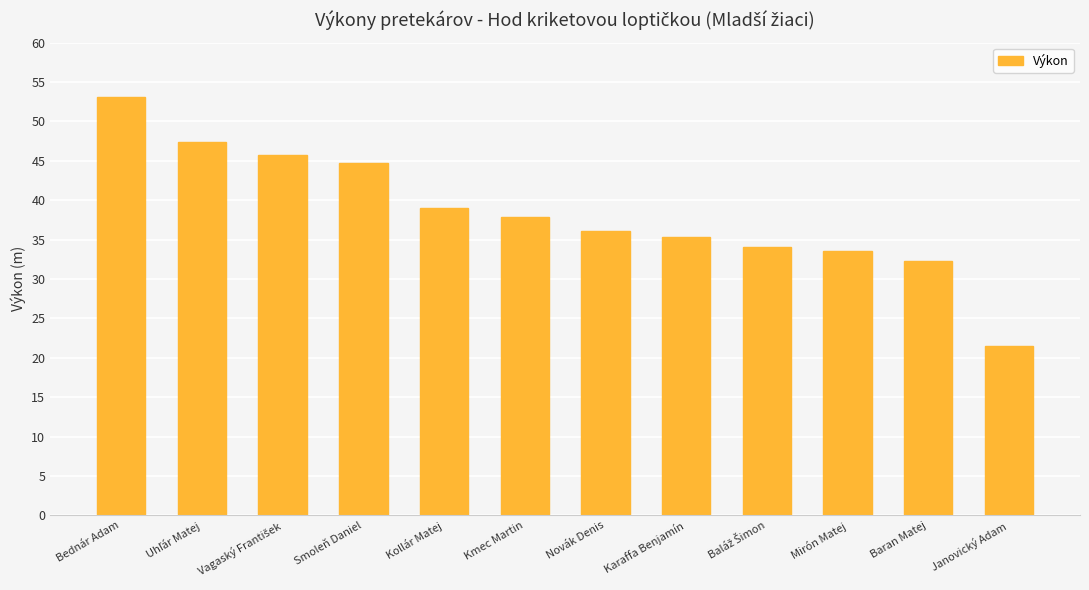

What is the sum of all values?

460.4